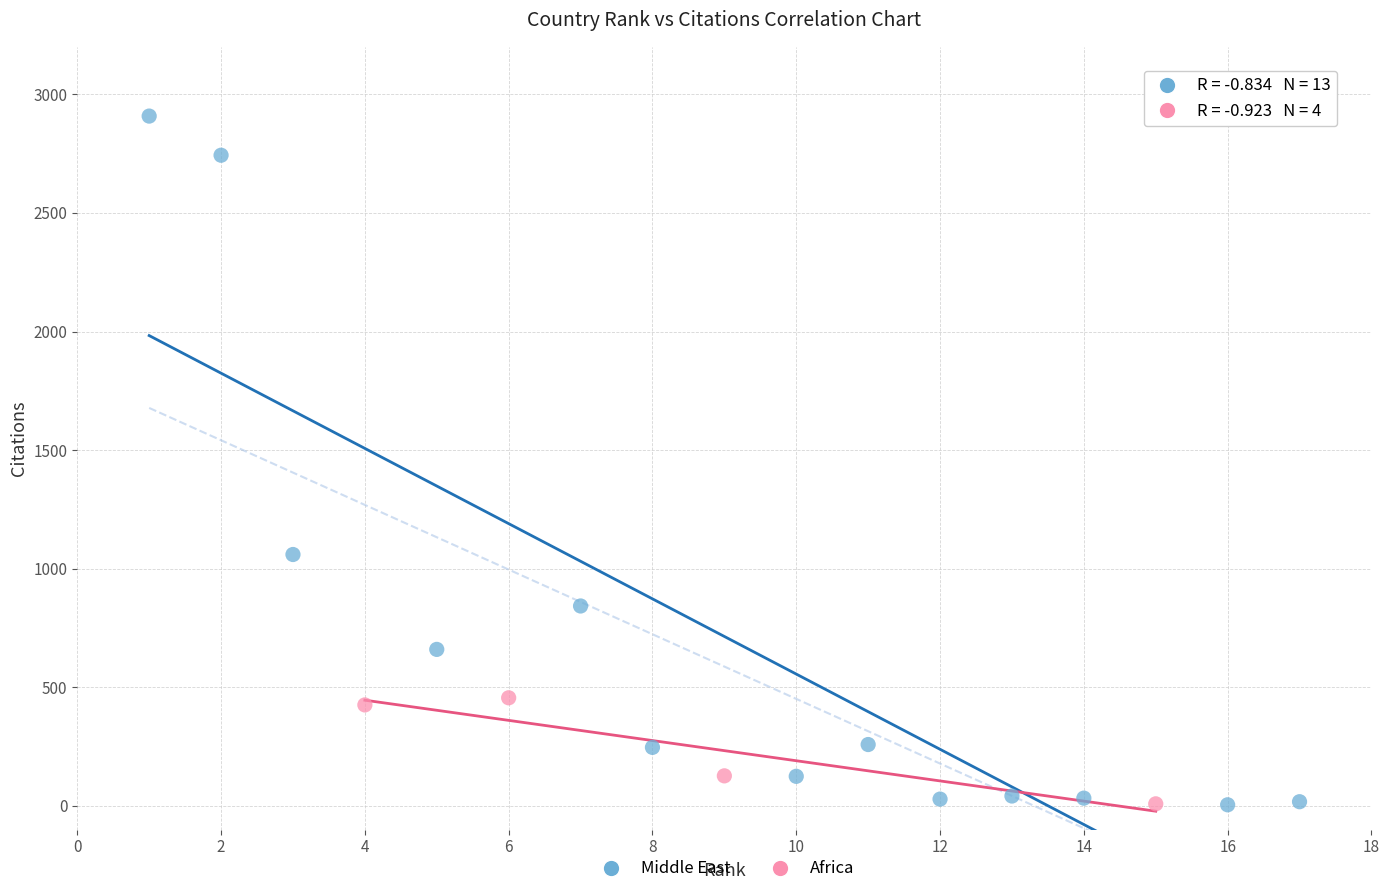

Which series reaches the maximum Y coordinate?

Middle East